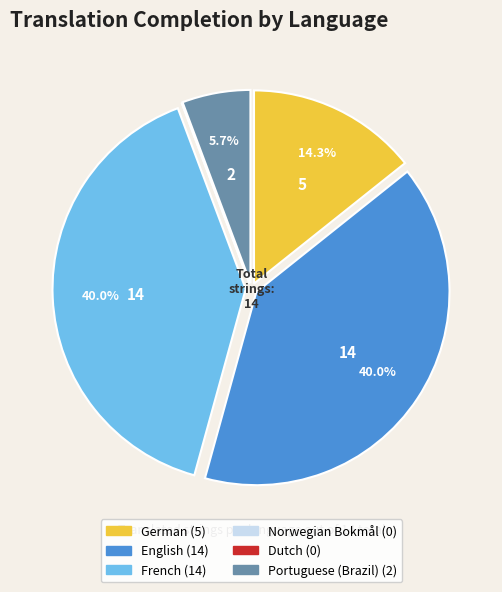

Is Portuguese (Brazil) the majority of the pie?

No